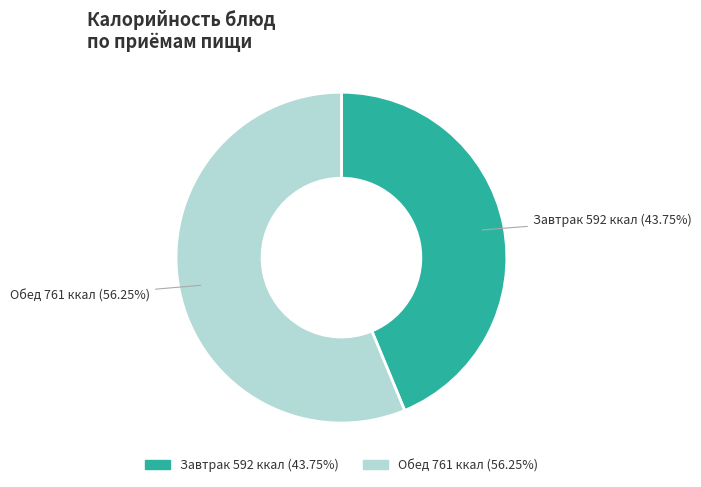

Does any single category account for the majority?

Yes